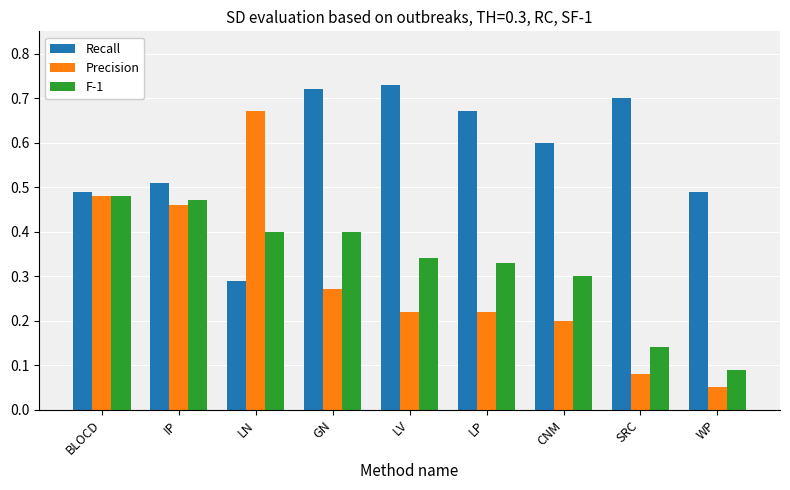

Rank the series at LN from lowest to highest value.

Recall, F-1, Precision